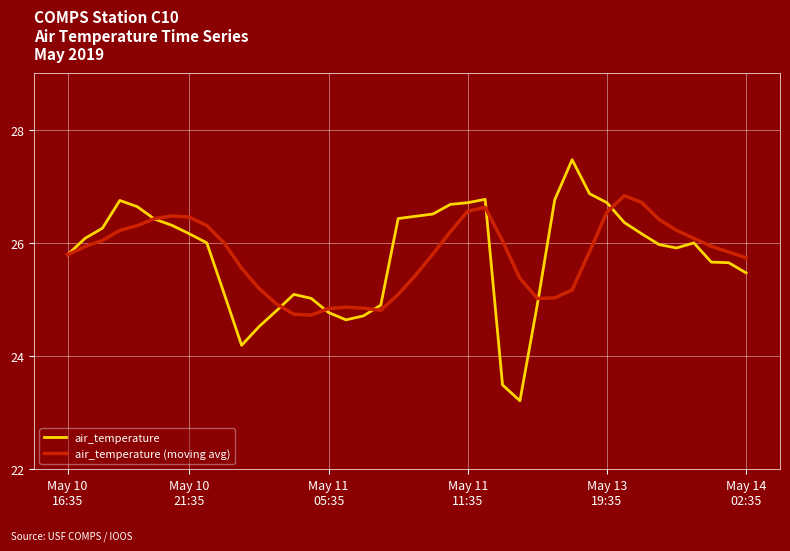

Rank the series by their maximum value, from highest to lowest.

air_temperature, air_temperature (moving avg)